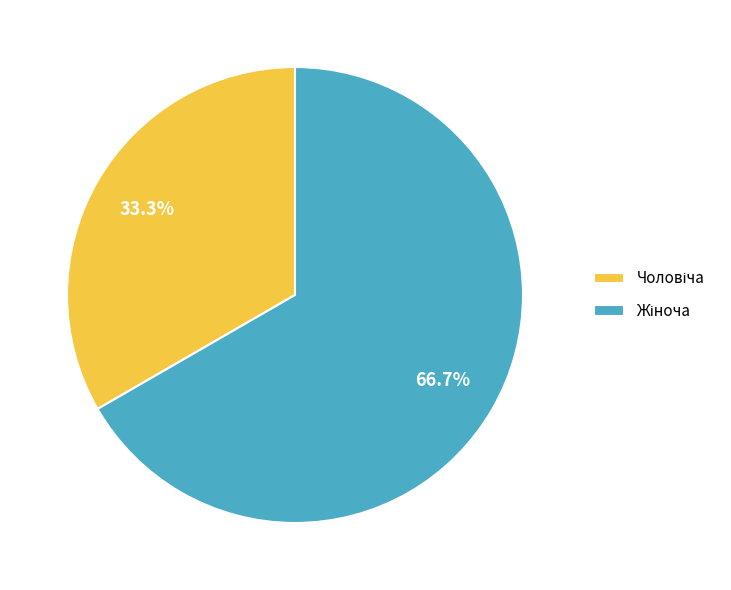

Is there any slice that represents more than half of the pie?

Yes